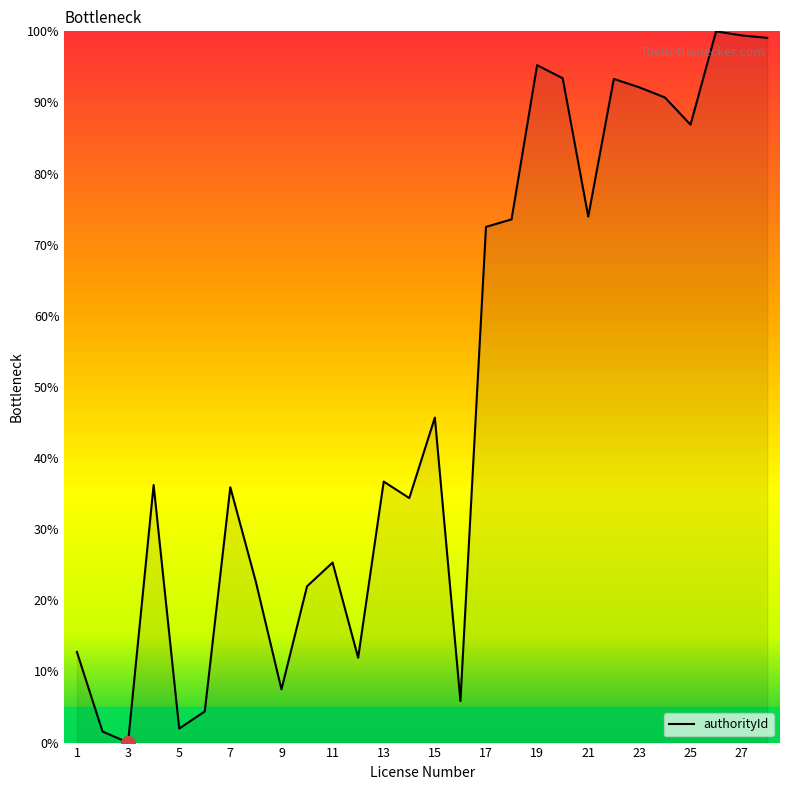

What is the maximum value shown in the chart?

100.0